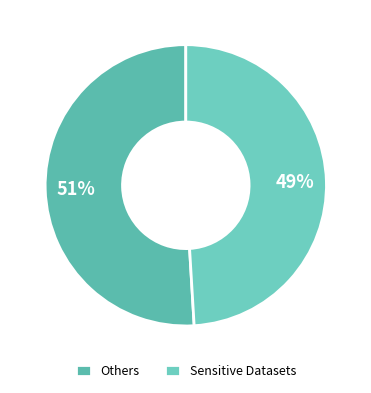

Count the number of slices in the pie.

2